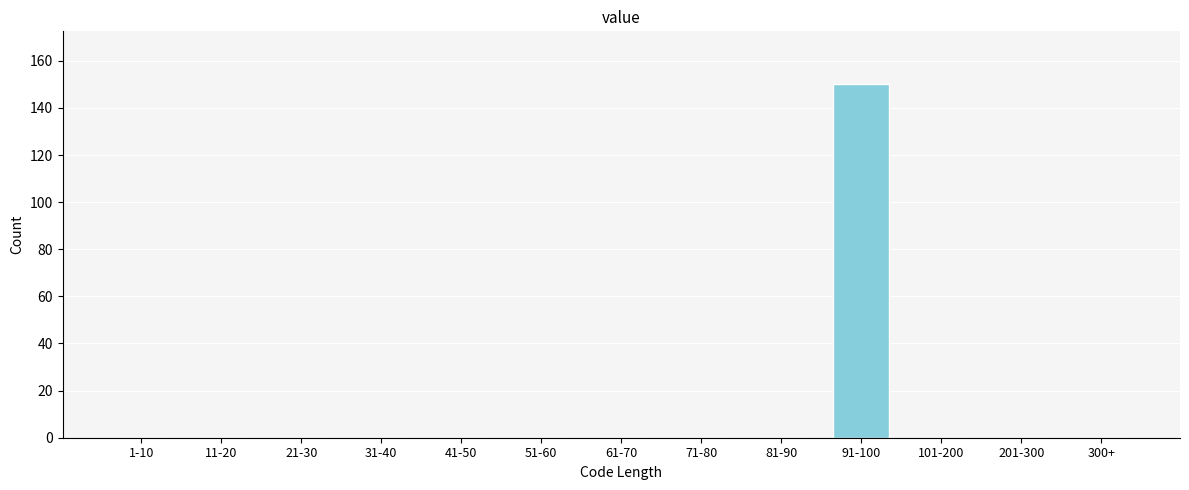

Reading left to right, what are all the values shown in this chart?

1-10=0	11-20=0	21-30=0	31-40=0	41-50=0	51-60=0	61-70=0	71-80=0	81-90=0	91-100=150	101-200=0	201-300=0	300+=0